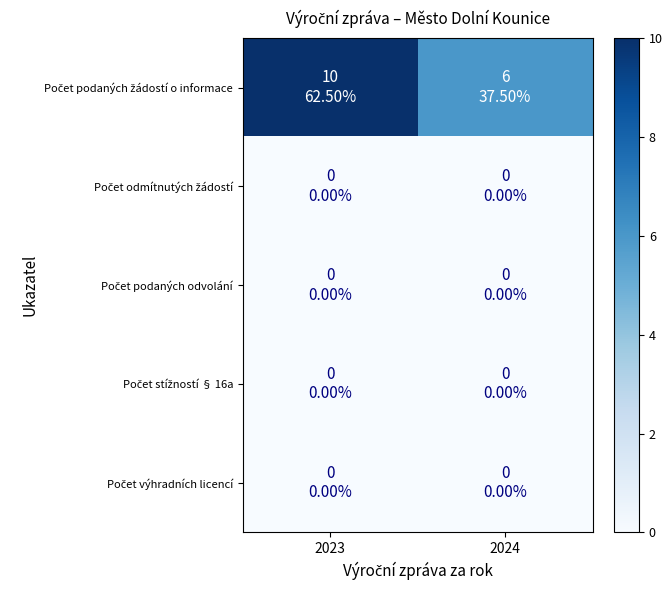

Rank the series by their maximum value, from highest to lowest.

Počet podaných žádostí o informace, Počet odmítnutých žádostí, Počet podaných odvolání, Počet stížností § 16a, Počet výhradních licencí